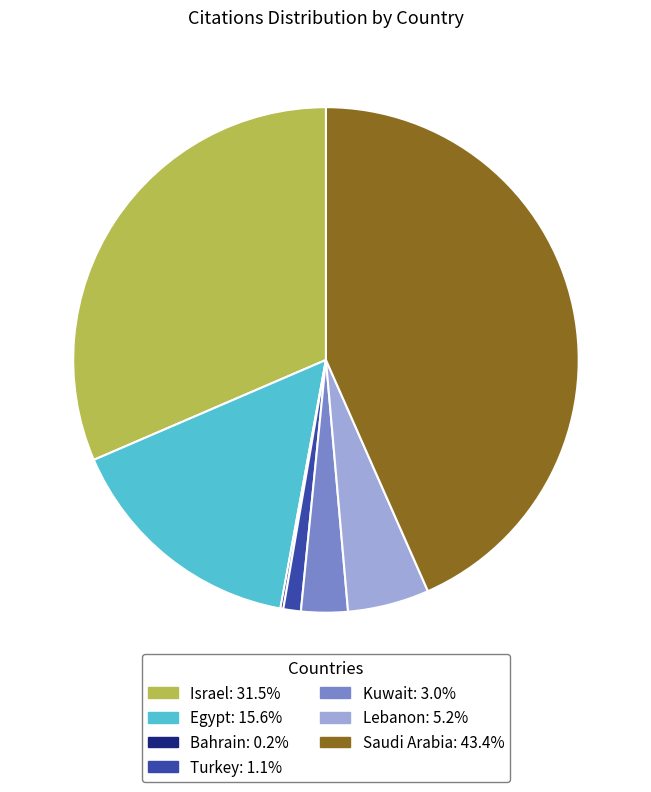

Combined, do Israel and Saudi Arabia account for over 50%?

Yes